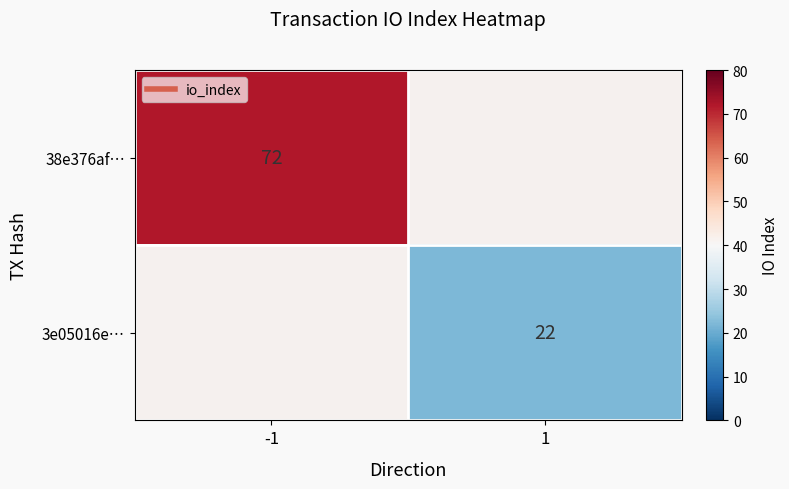

What is the maximum value shown in the chart?

72.0